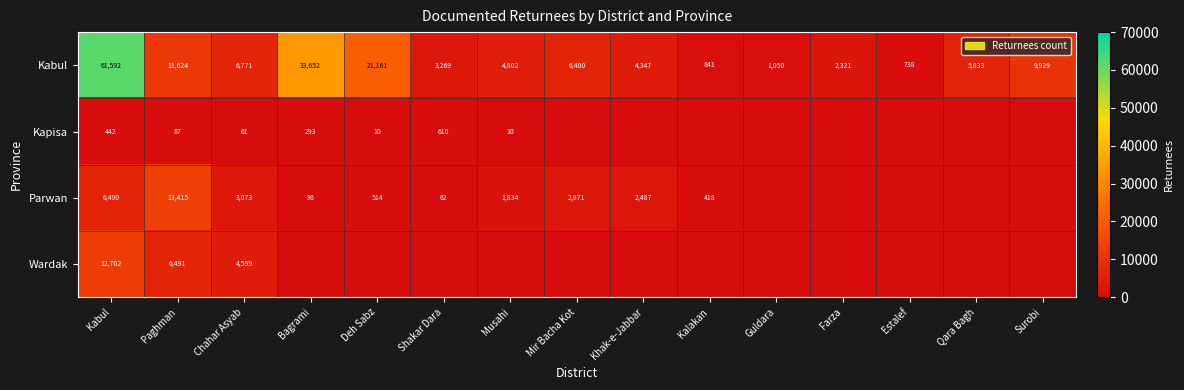

What is the sum of the Wardak values at Paghman and Chahar Asyab?

11090